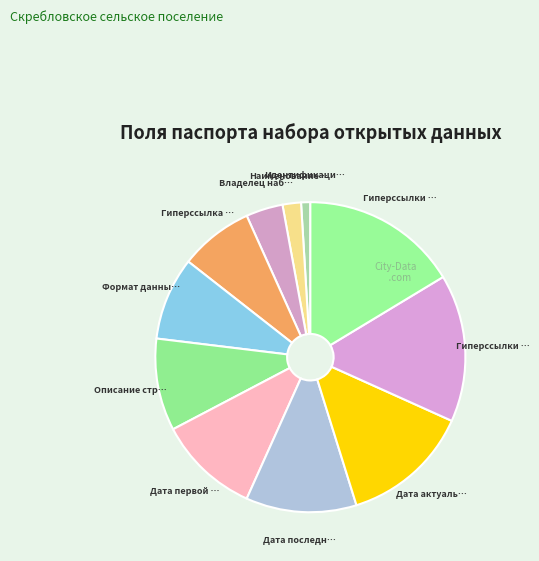

Which category has the biggest portion of the pie?

Гиперссылки на версии структуры